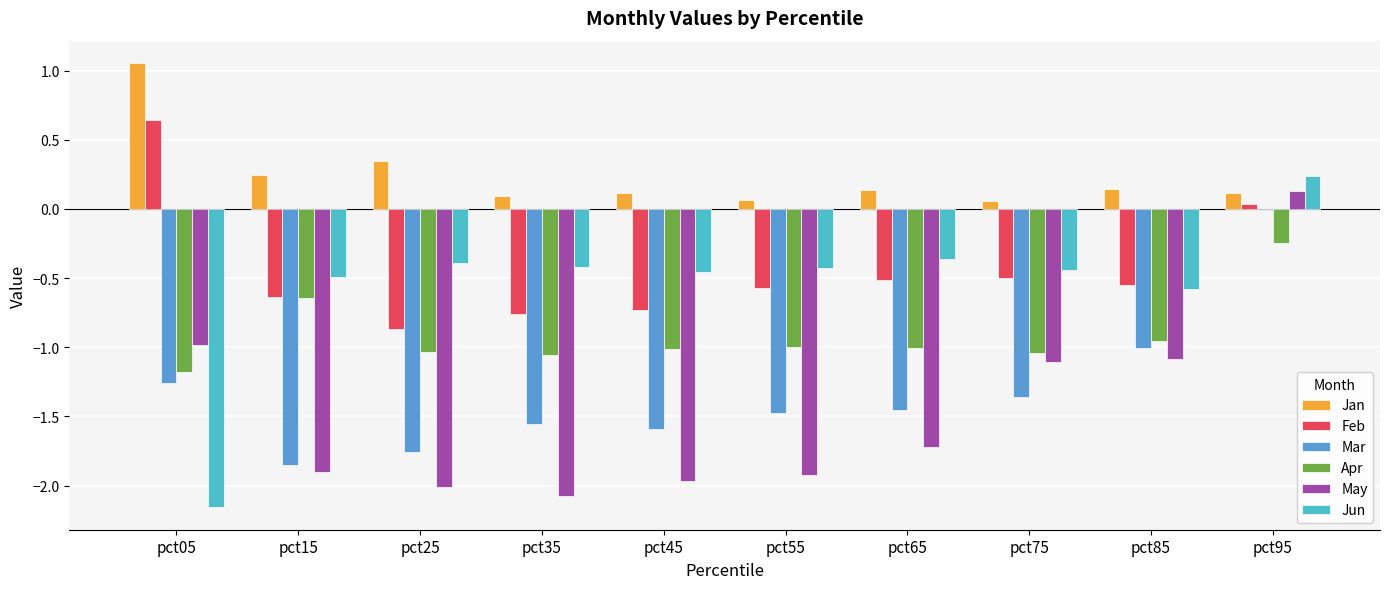

Is the value of Jan at pct25 greater than the value of Feb at pct95?

Yes